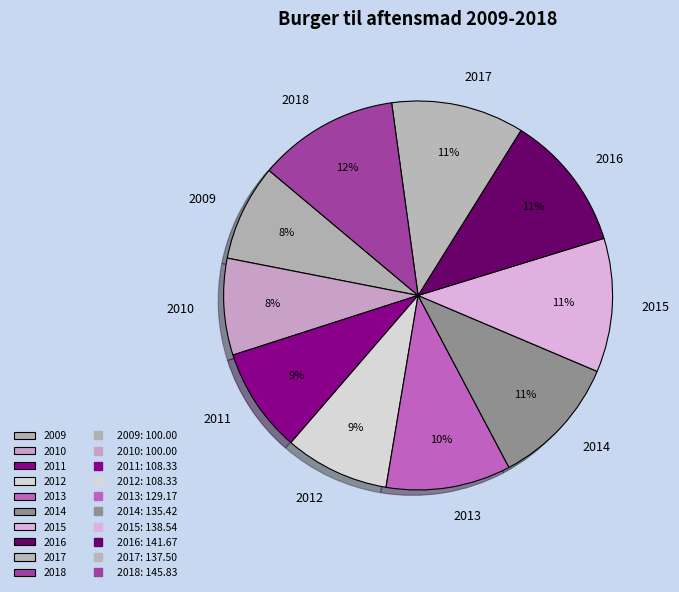

To the nearest percent, what percentage of the pie is 2010?

8%